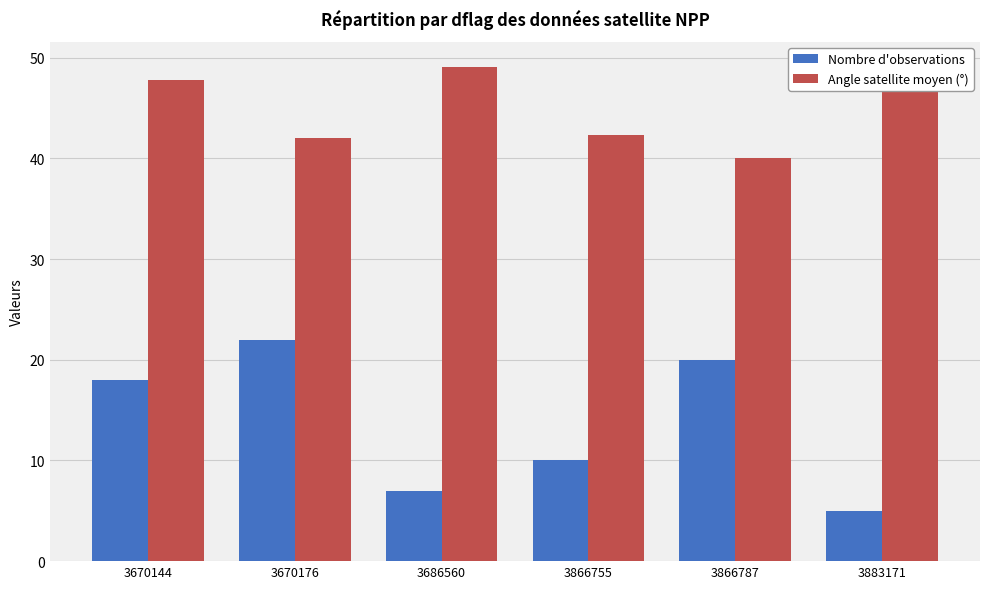

What is the minimum value shown in the chart?

5.0